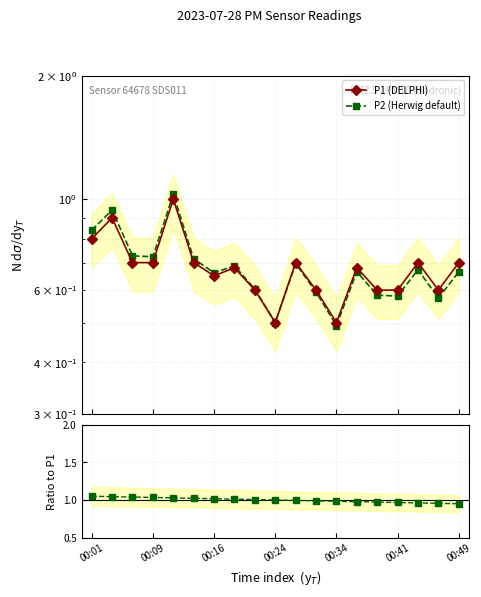

True or false: P2 (Herwig default) and P1 (DELPHI) cross at least once.

False